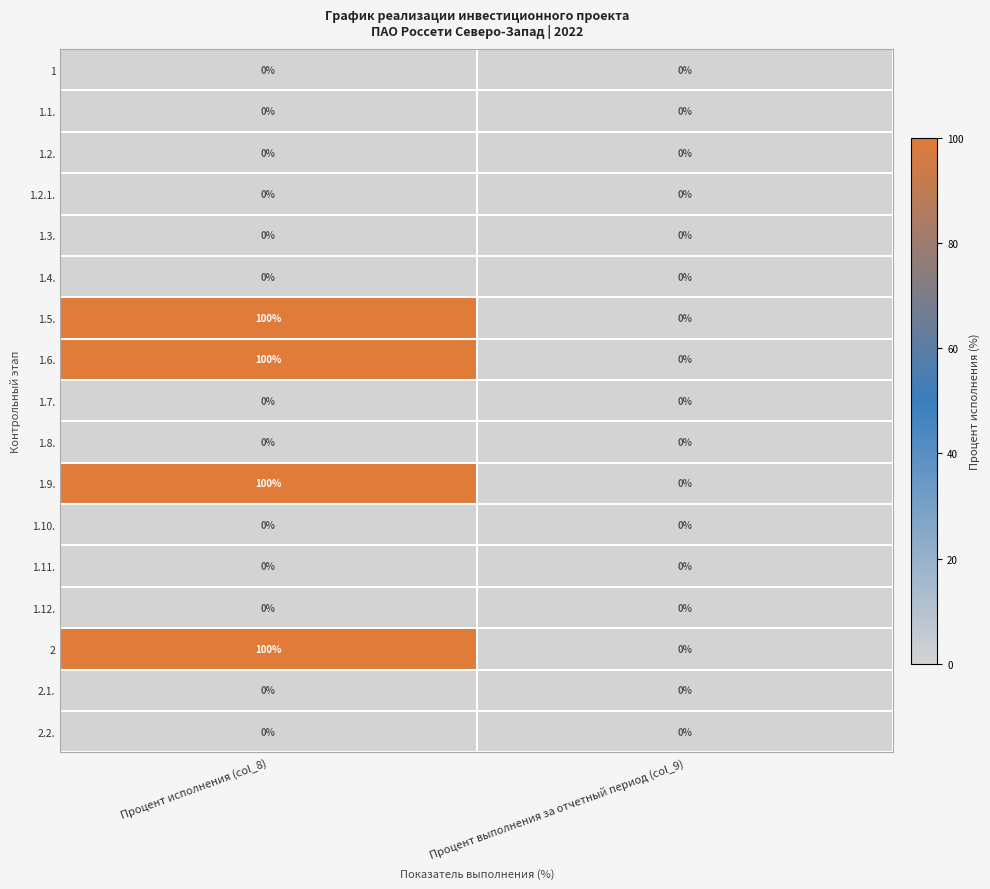

Is it true that 1.5. equals 137 at Процент исполнения (col_8)?

False